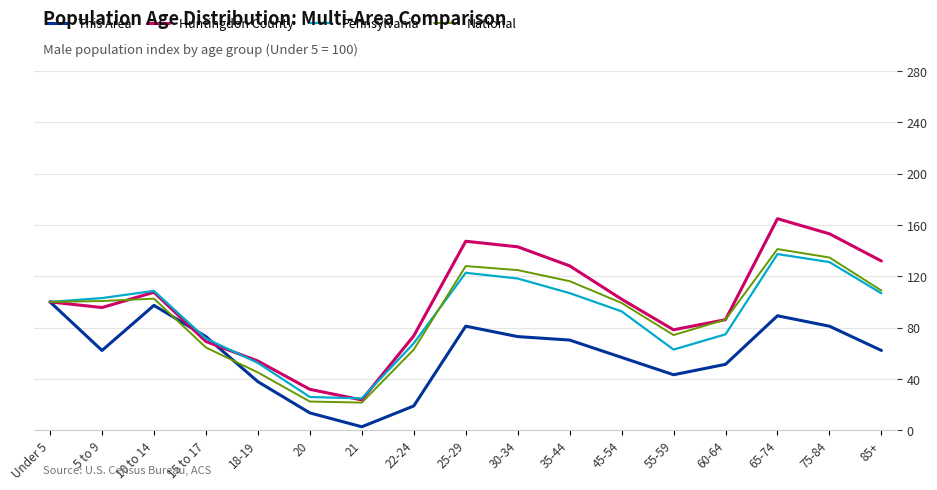

Which category has the lowest value across all series?

21